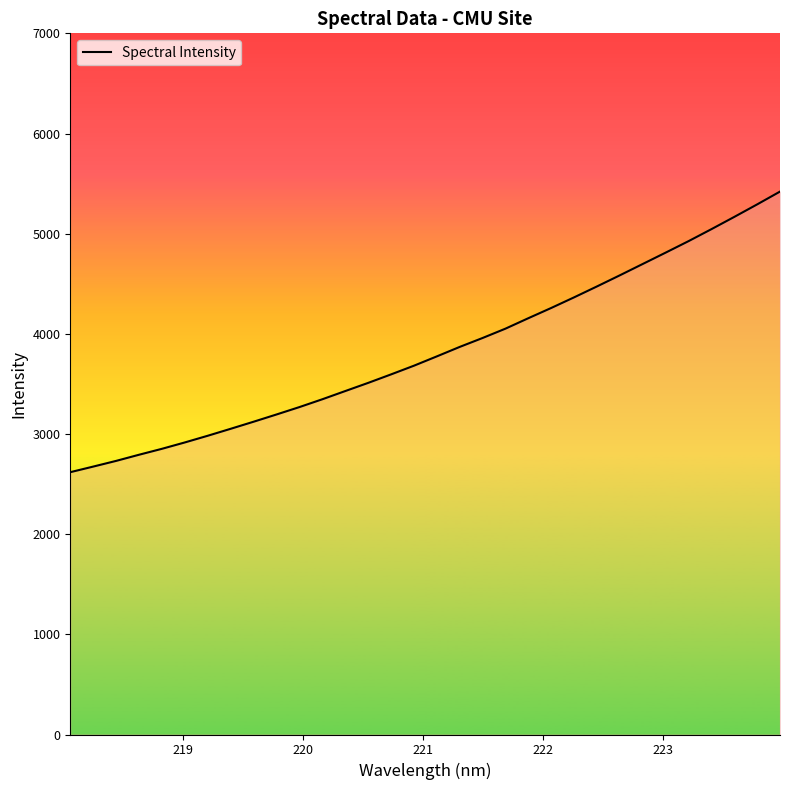

What is the difference between the maximum and minimum values?

2801.3